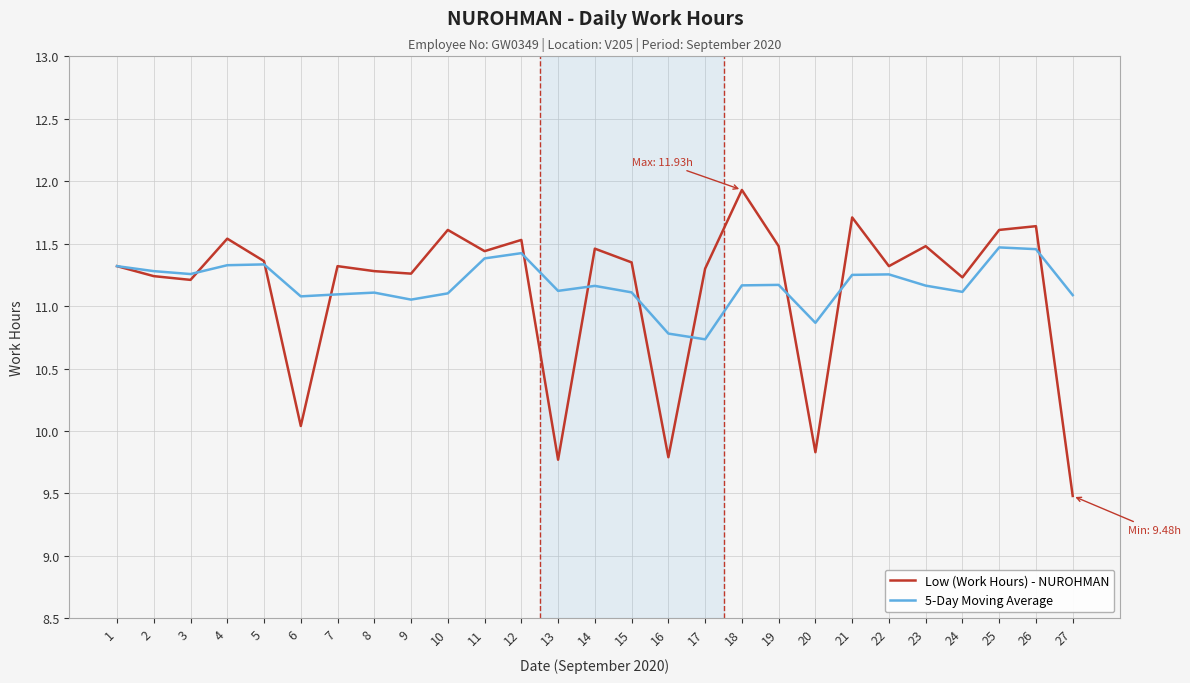

What is the difference between the second highest and minimum values in the 5-Day Moving Average series?

0.7